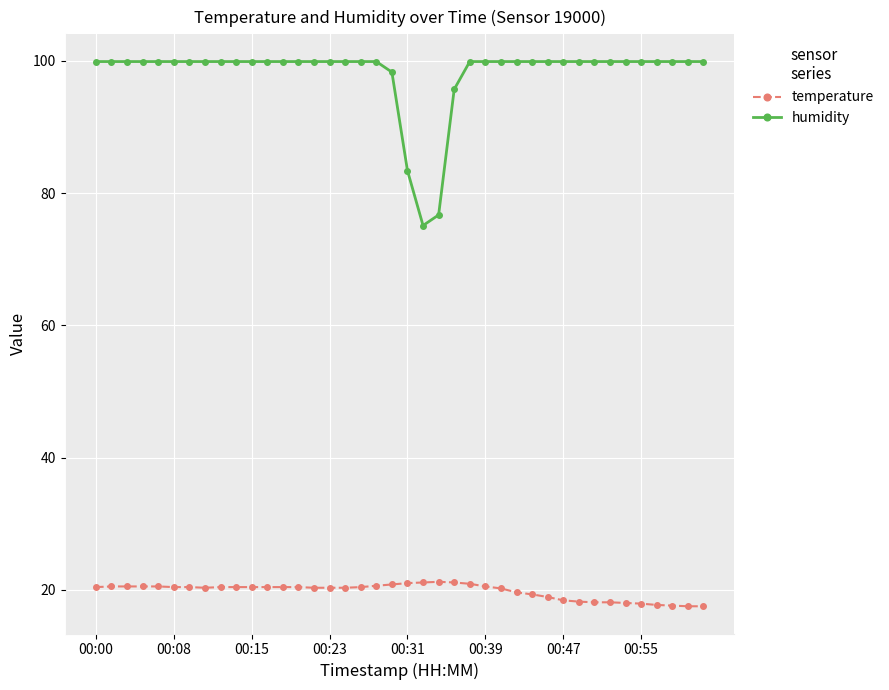

What is the sum of all temperature values?

791.4